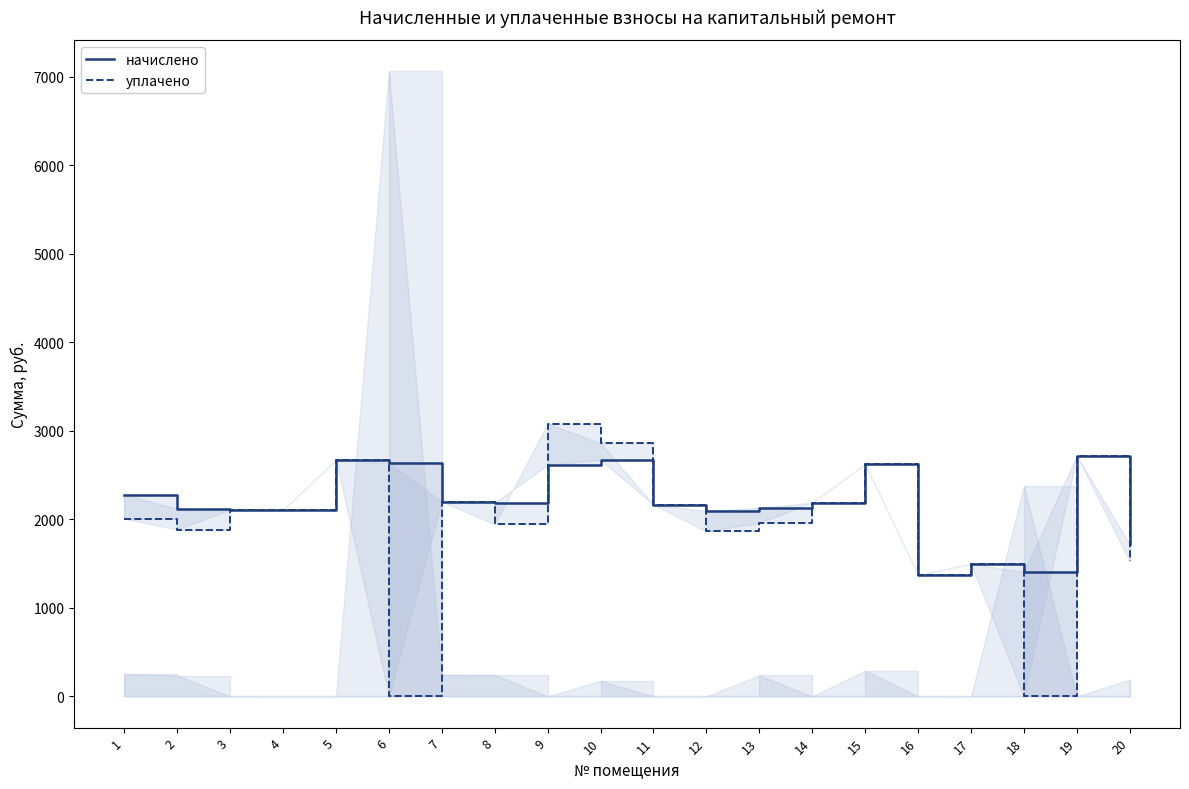

What is the highest value of the начислено series?

2718.7